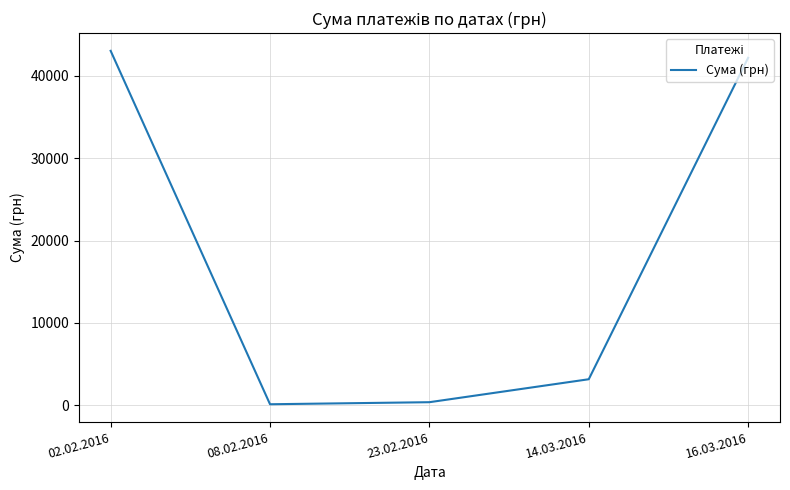

How many values exceed 3171?

3